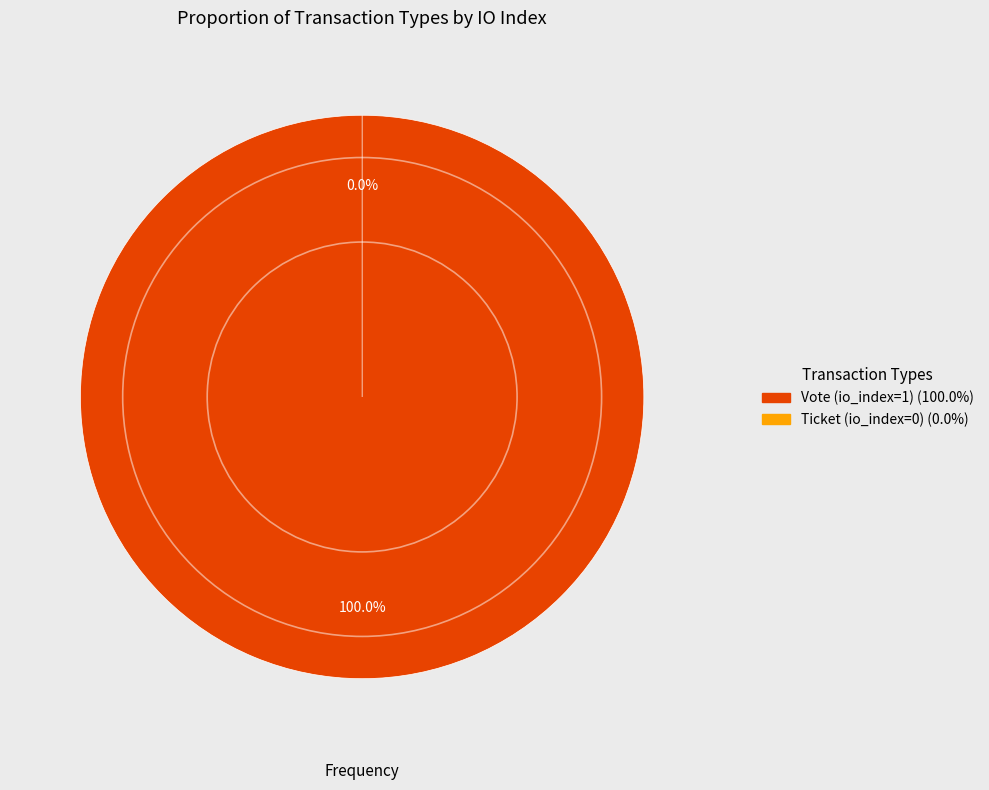

What percentage is the Vote (io_index=1) slice, to the nearest percent?

100%